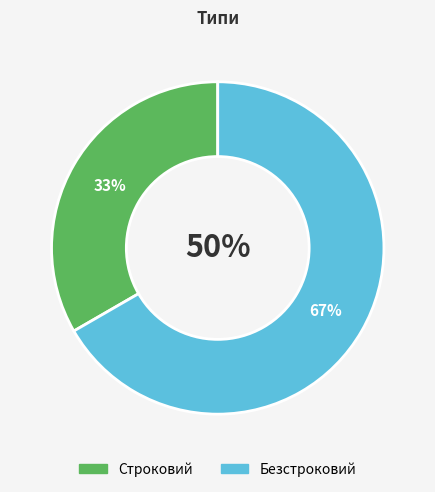

How many segments does this pie chart have?

2